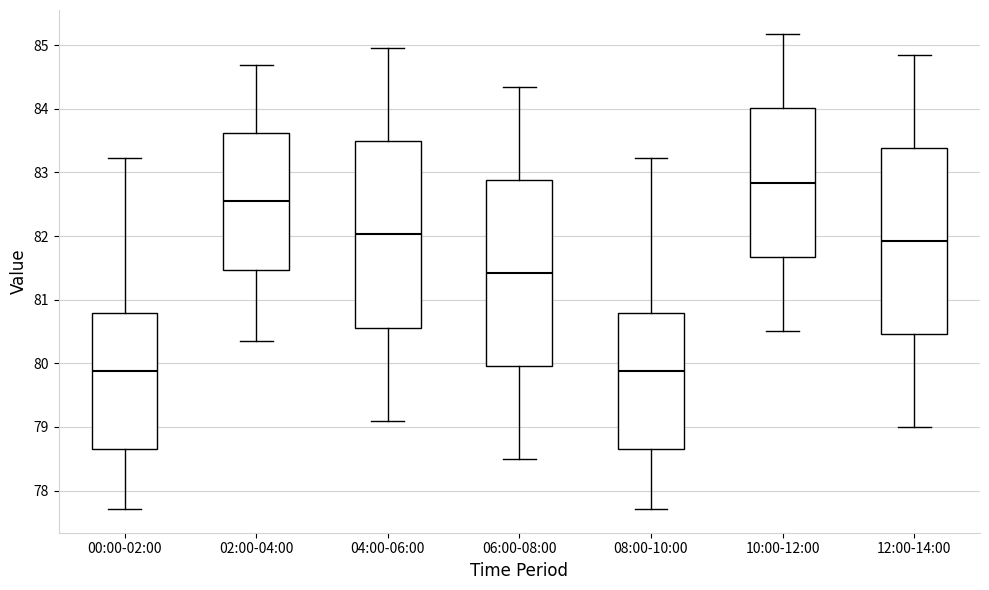

Where does the median line of the box for 06:00-08:00 sit on the y-axis? The values are not printed on the chart, so give them approximately, as read against the axis.

81.4